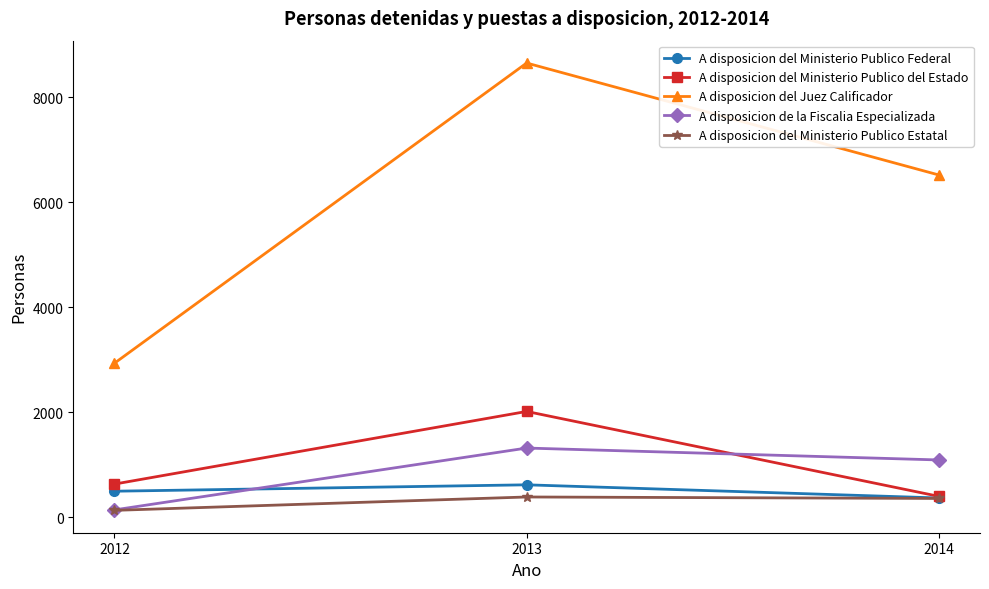

At how many categories does at least one series exceed 646?

3